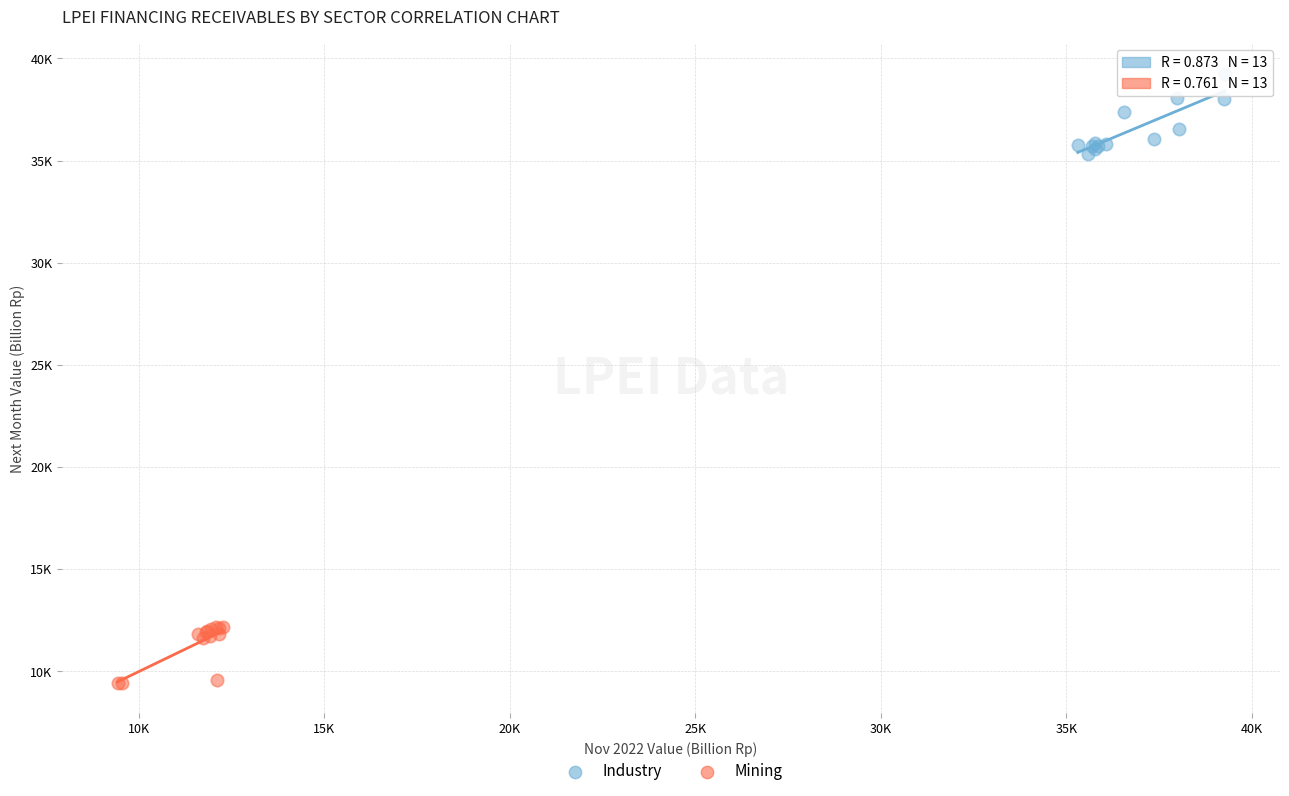

Which series contains the highest Y value?

Industry